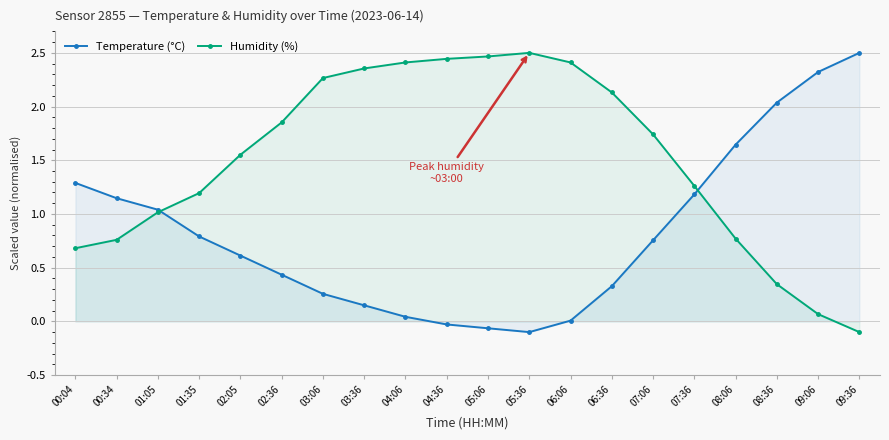

What is the difference between the maximum and minimum values in the Humidity (%) series?

2.6